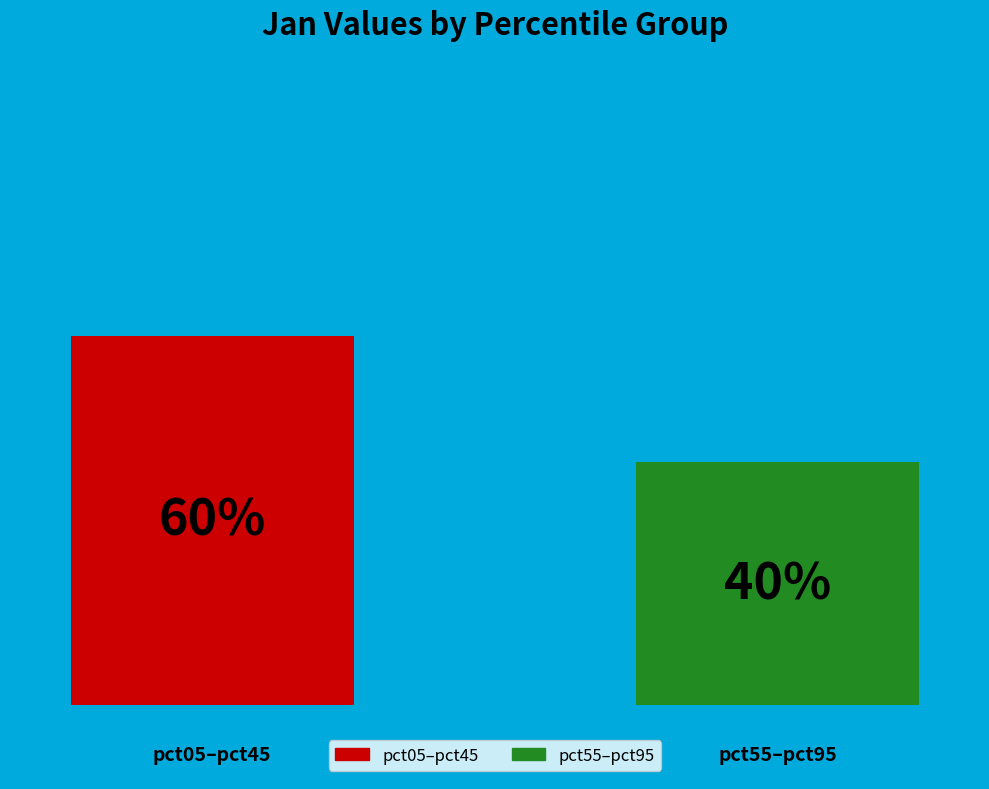

What are all the series names shown in the legend?

pct05–pct45, pct55–pct95